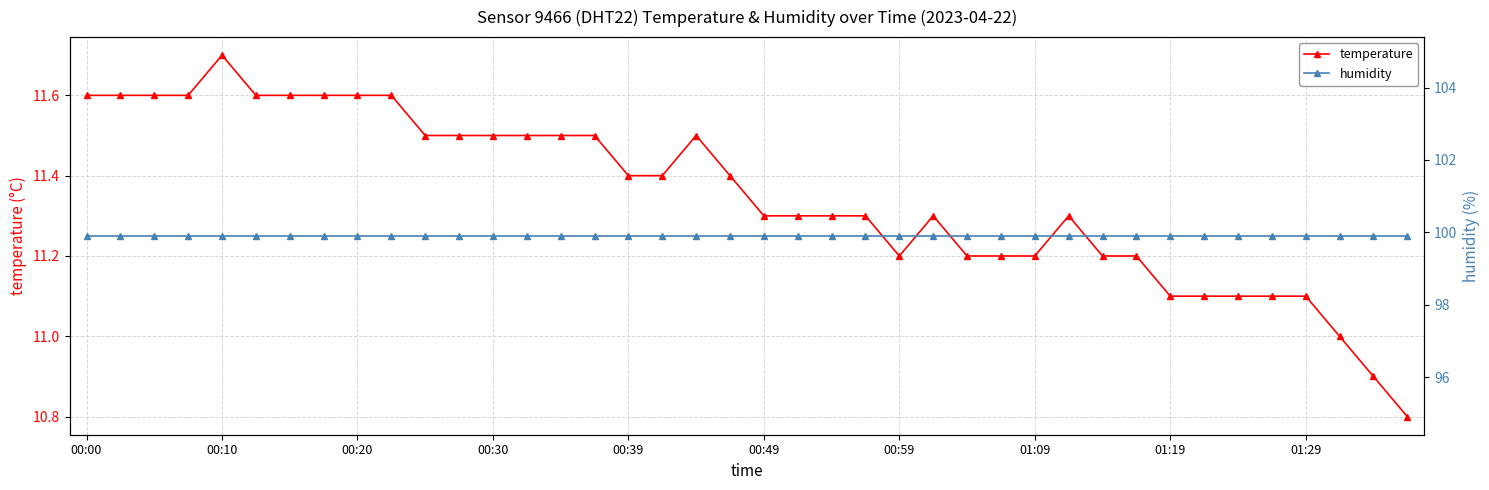

True or false: temperature and humidity intersect in this chart.

False